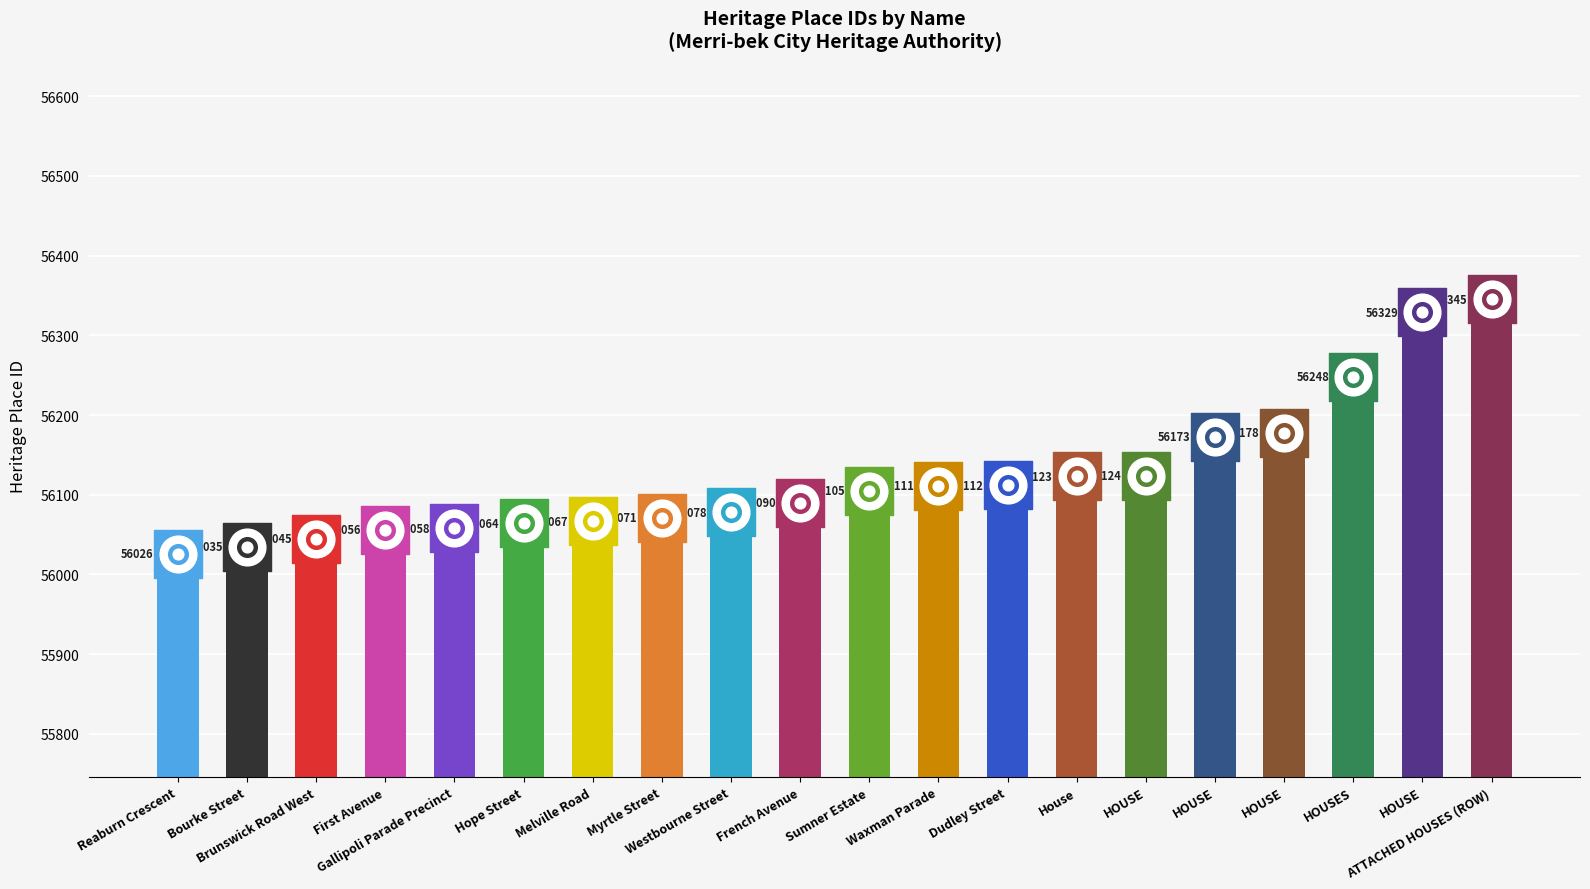

Approximately how many times larger is the value at Brunswick Road West compared to HOUSE?

1.0